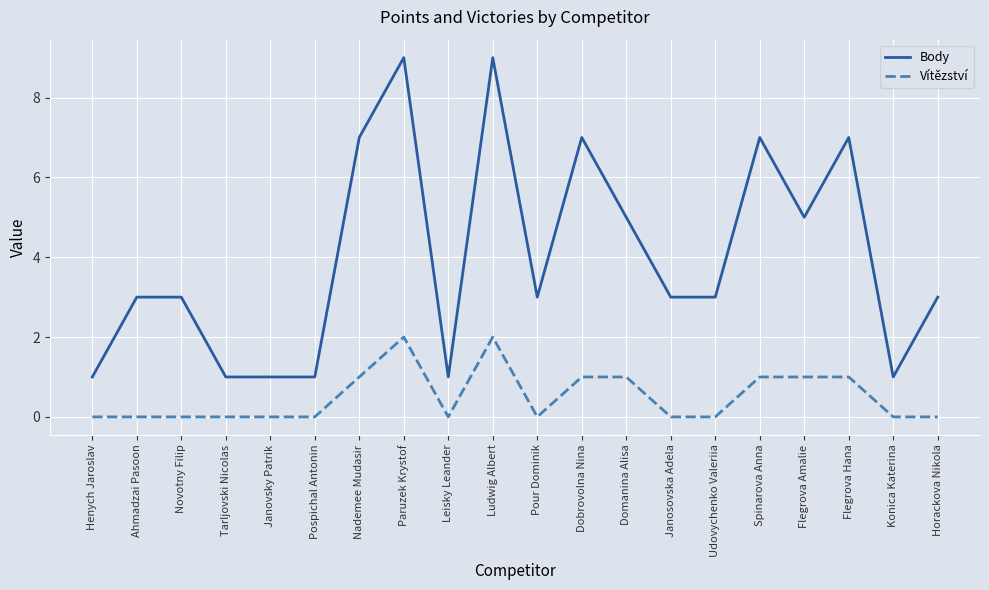

Which series has the widest spread of values?

Body